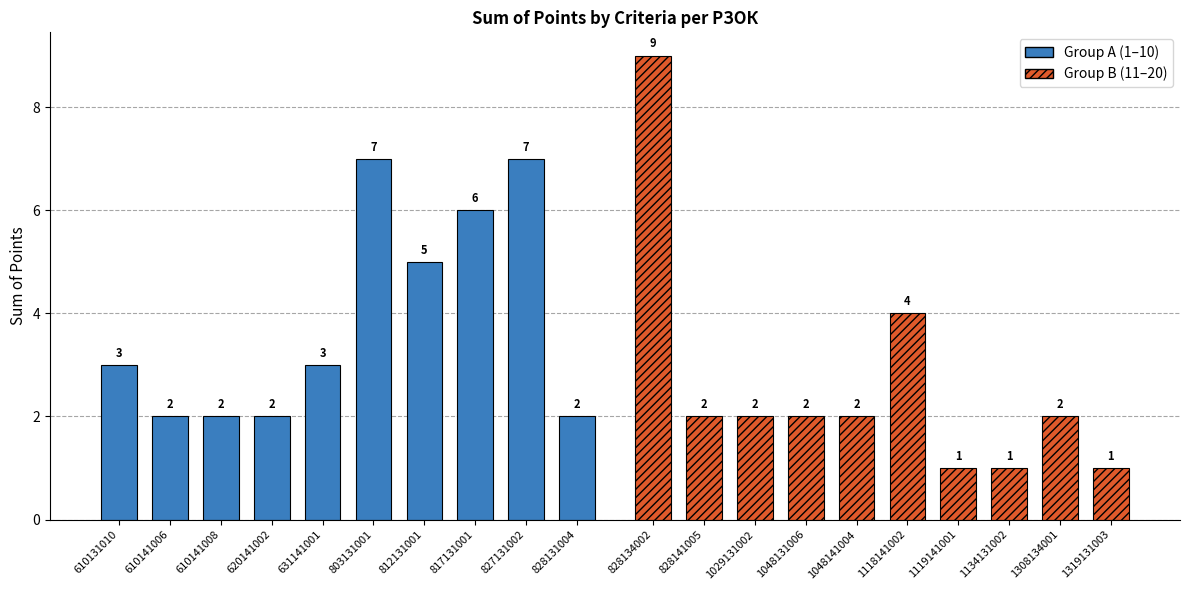

Reading left to right, transcribe all the data shown in this chart.

Group A (1–10): 3	2	2	2	3	7	5	6	7	2
Group B (11–20): 9	2	2	2	2	4	1	1	2	1